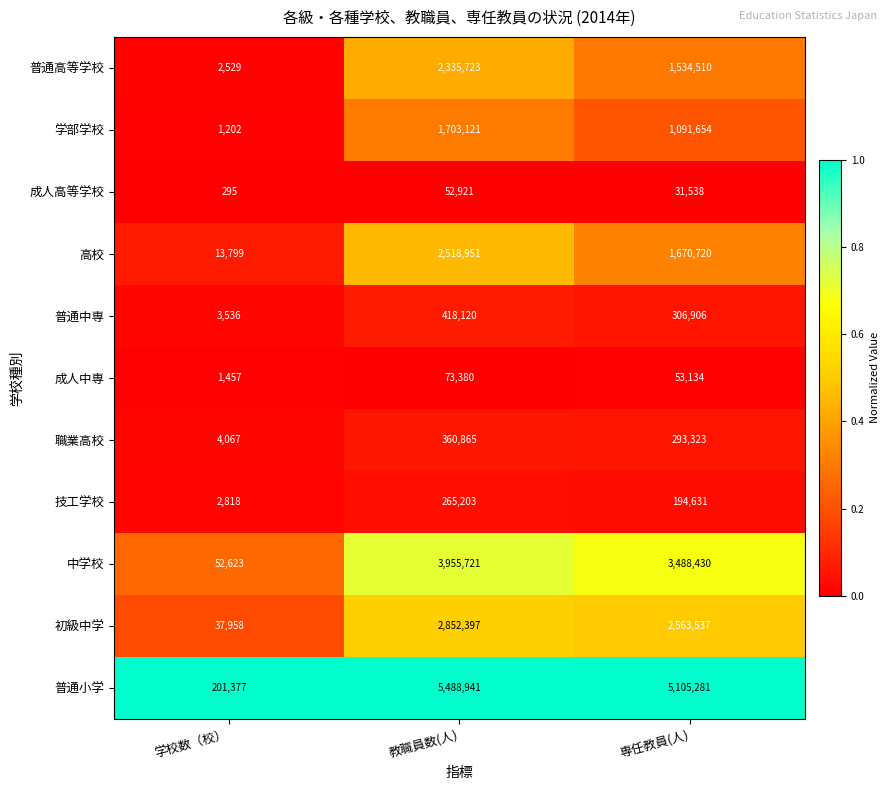

Between 教職員数(人) and 専任教員(人), which series saw the biggest shift?

高校